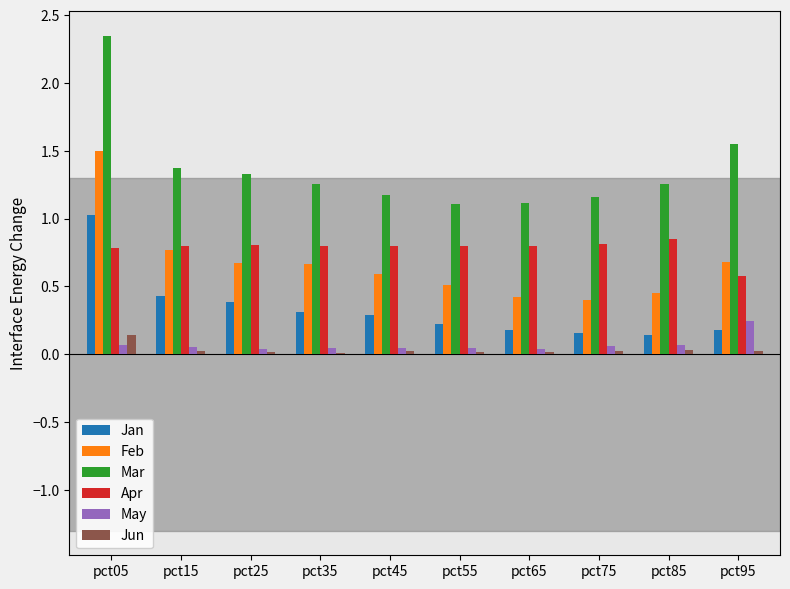

What is the sum of all Apr values?

7.8